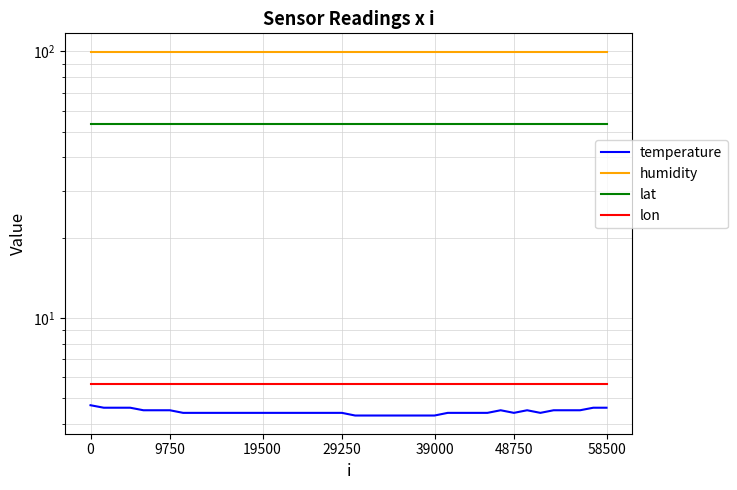

True or false: lat and temperature cross at least once.

False